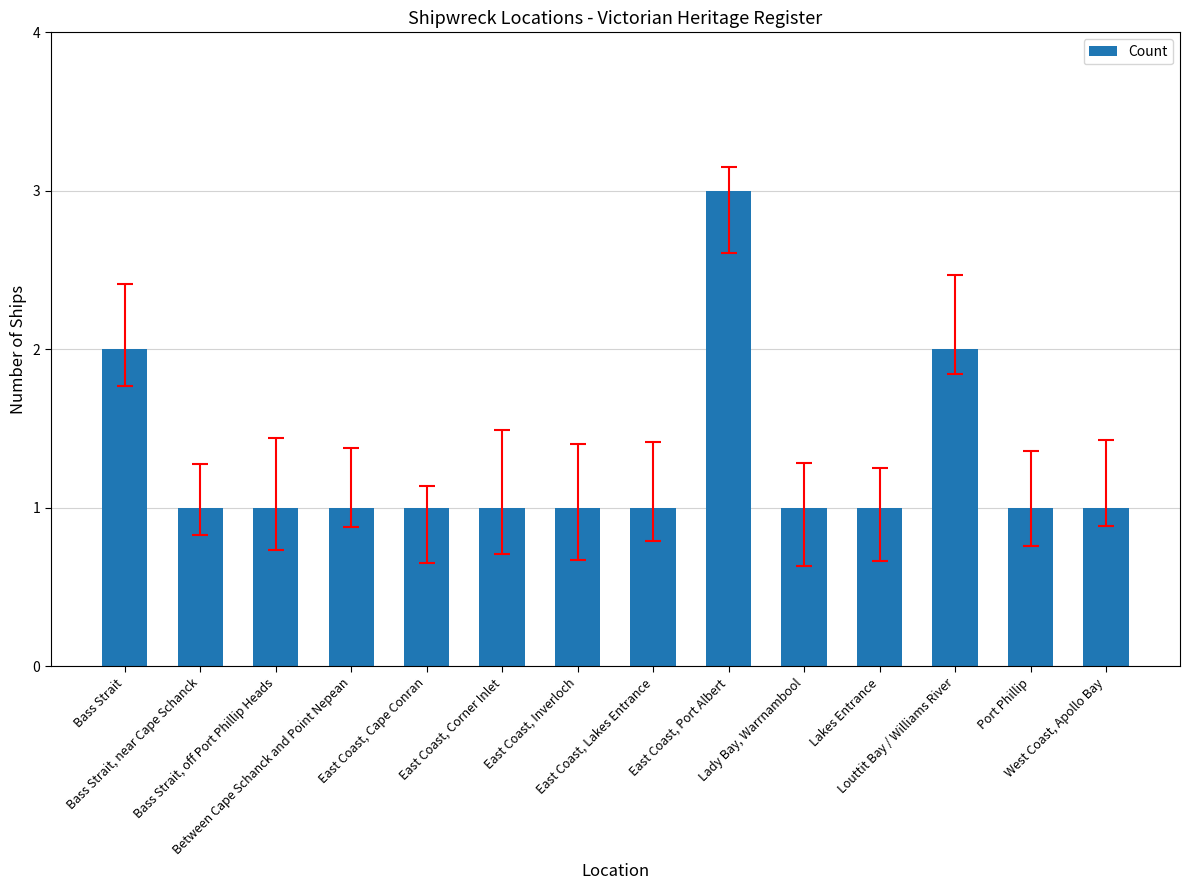

How many bars are there in total?

14